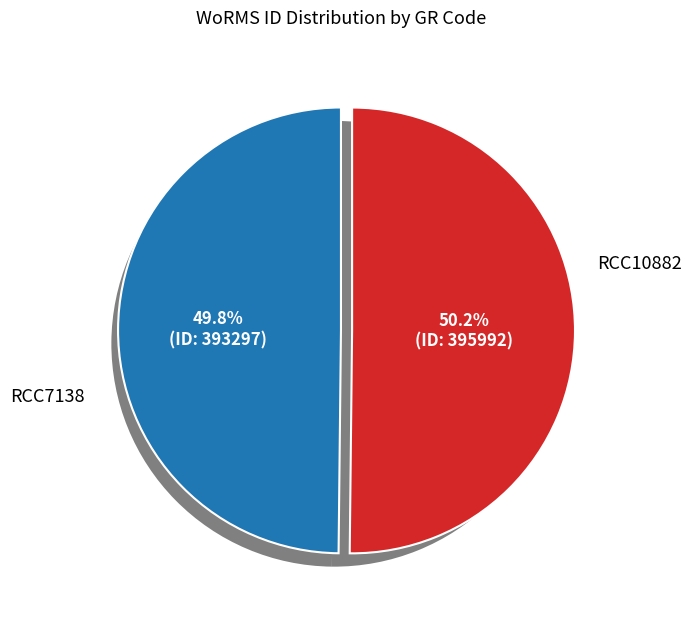

To the nearest percent, what is the combined percentage of RCC7138 and RCC10882?

100%